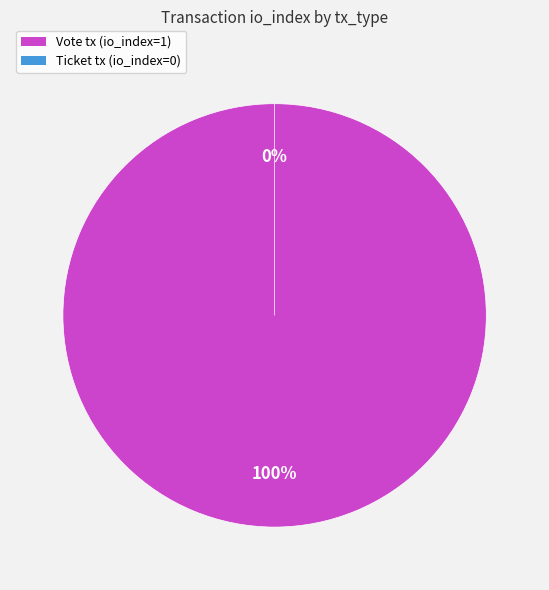

Does Vote tx account for over 50% of the chart?

Yes